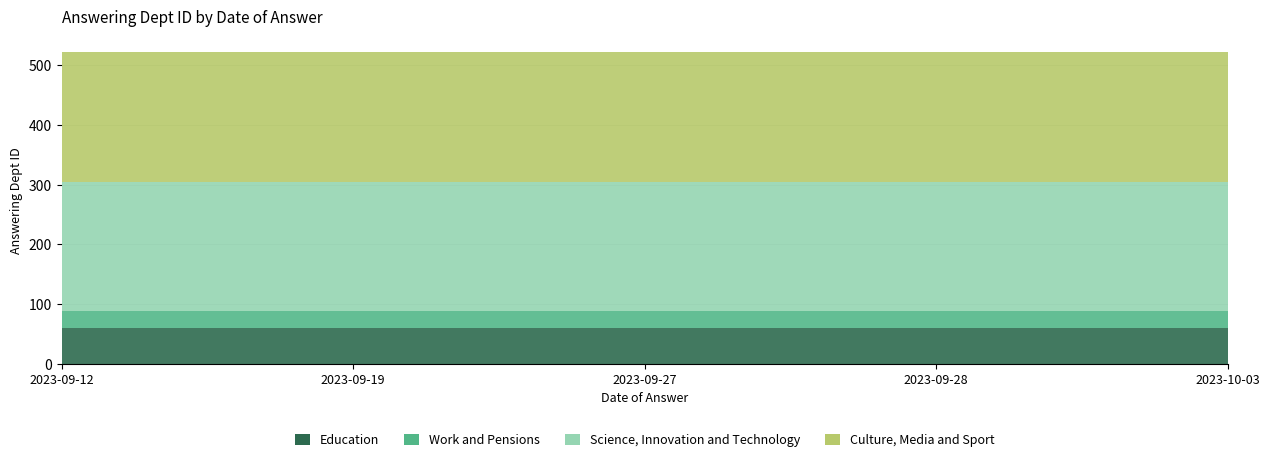

Reading right to left, what are all the values shown in this chart?

Education: 2023-10-03=60	2023-09-28=60	2023-09-27=60	2023-09-19=60	2023-09-12=60
Work and Pensions: 2023-10-03=29	2023-09-28=29	2023-09-27=29	2023-09-19=29	2023-09-12=29
Science, Innovation and Technology: 2023-10-03=216	2023-09-28=216	2023-09-27=216	2023-09-19=216	2023-09-12=216
Culture, Media and Sport: 2023-10-03=217	2023-09-28=217	2023-09-27=217	2023-09-19=217	2023-09-12=217